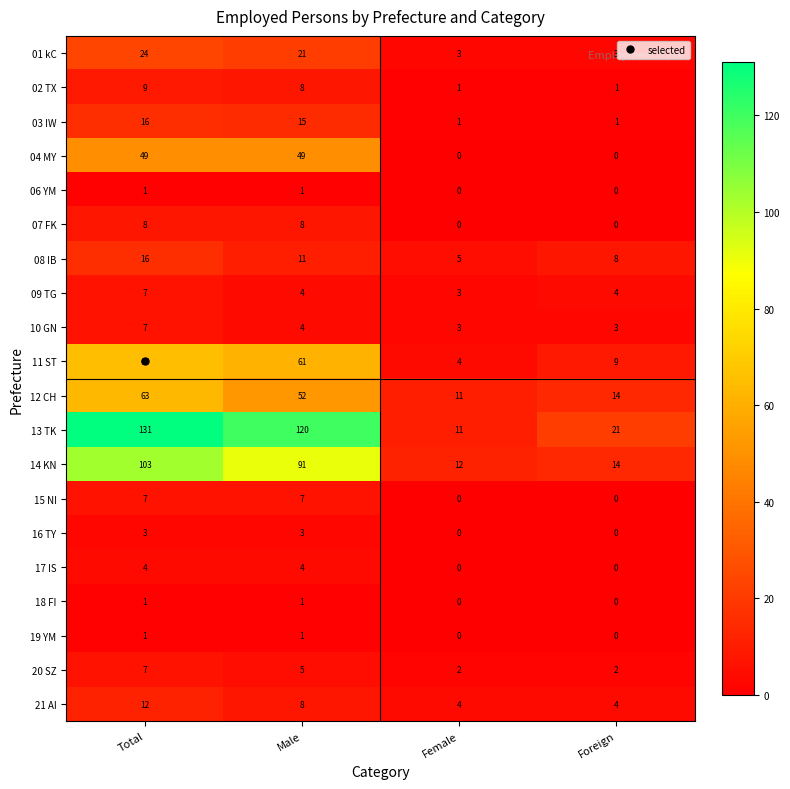

List the labels in order of 14 KN value, smallest first.

Female, Foreign, Male, Total